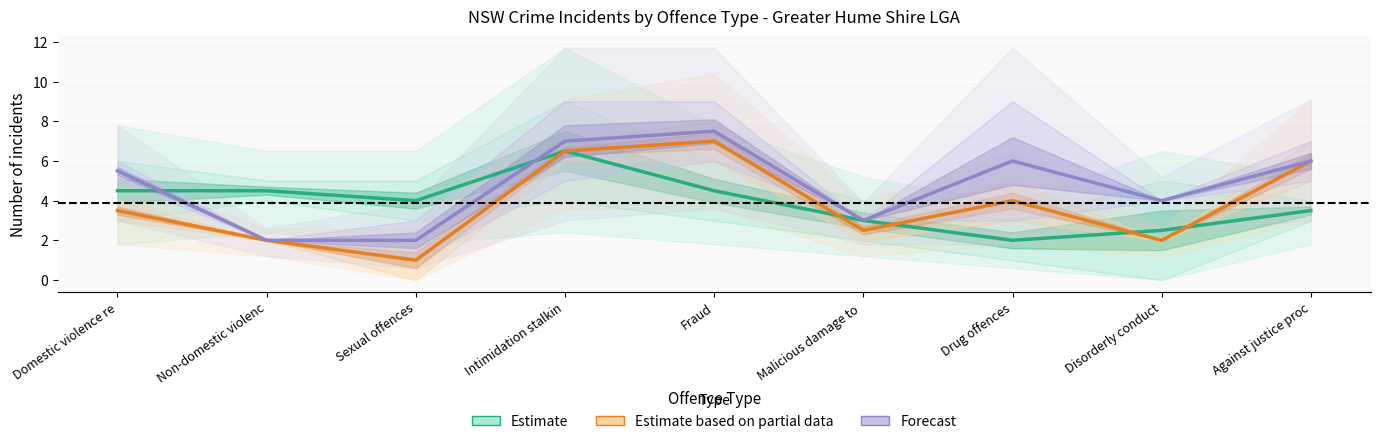

Read the Estimate value at Against justice proc.

3.5